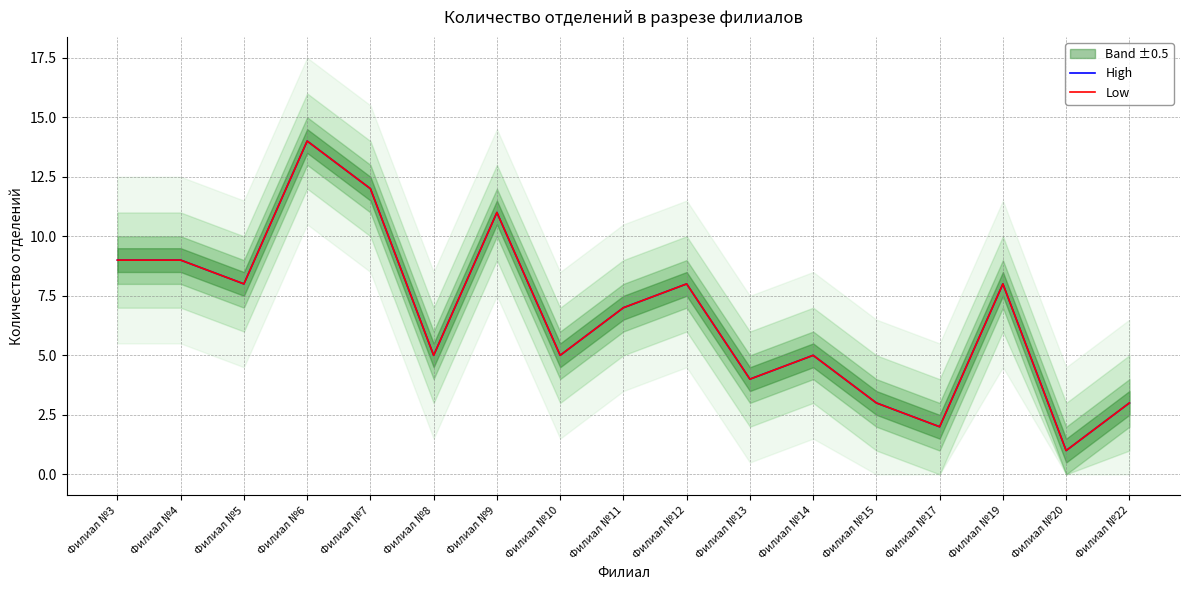

Which category has the highest value in the High series?

Филиал №6